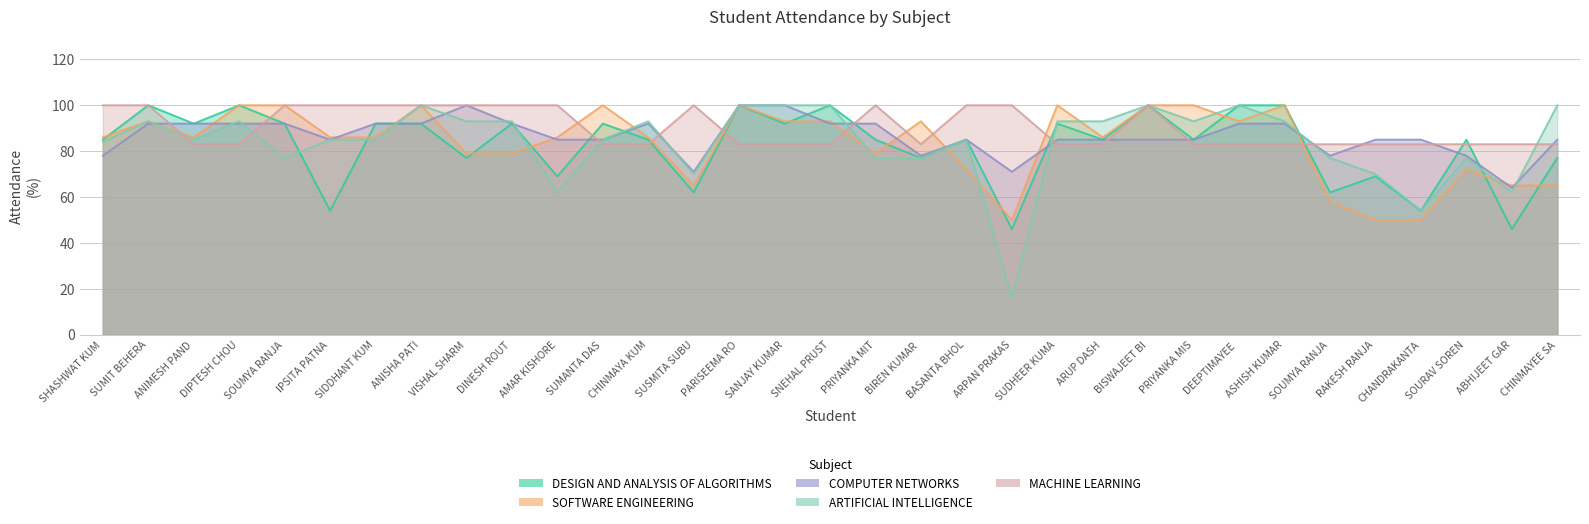

True or false: MACHINE LEARNING has more than 0 interior local peaks.

True